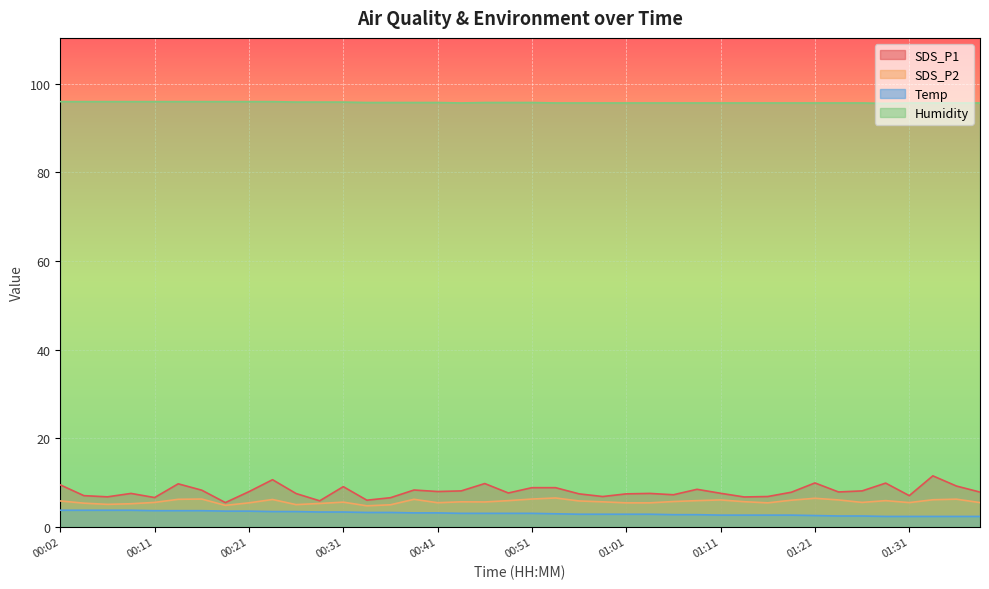

Which series has the largest total across all categories?

Humidity